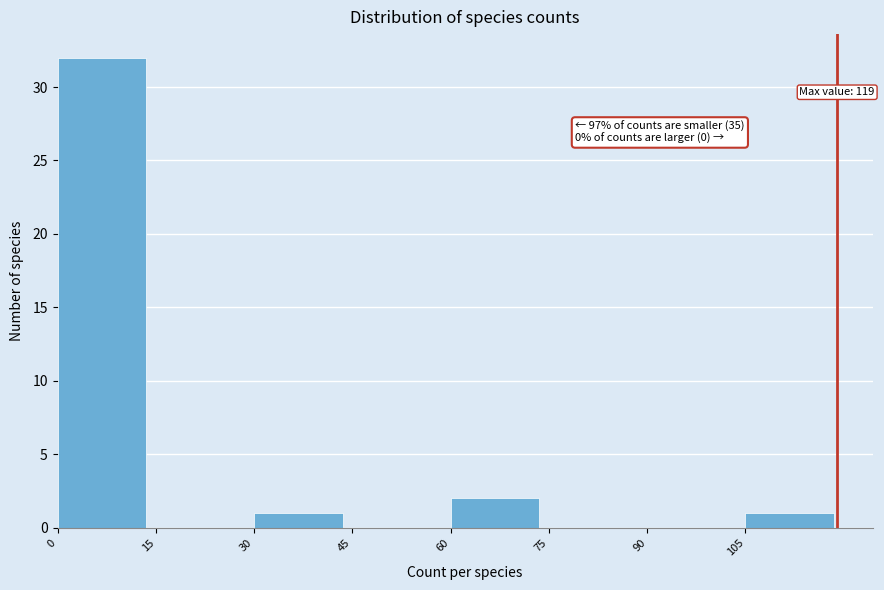

Which range on the x-axis has the tallest bar?

0 to 15